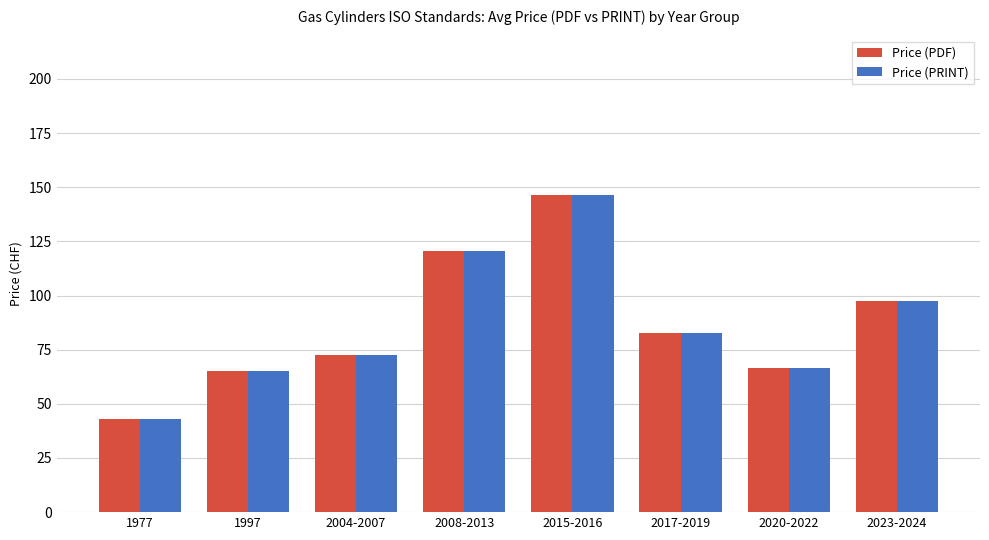

What is the difference between the second highest and second lowest values in the Price (PDF) series?

55.6